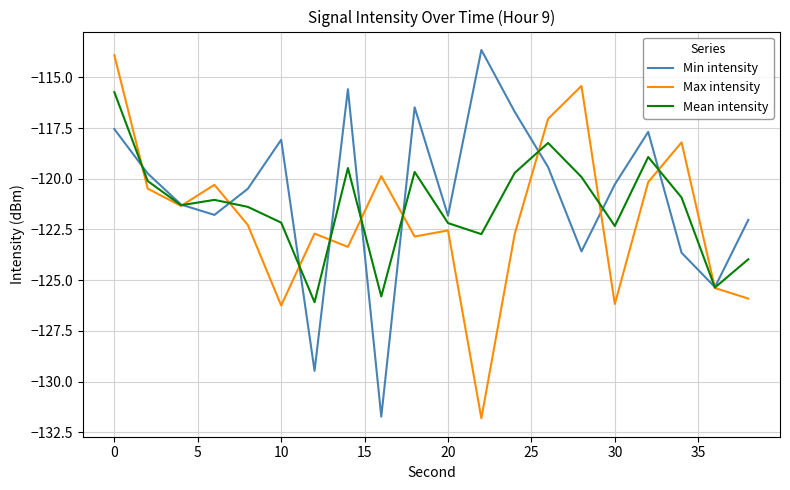

What is the maximum value shown in the chart?

-113.7